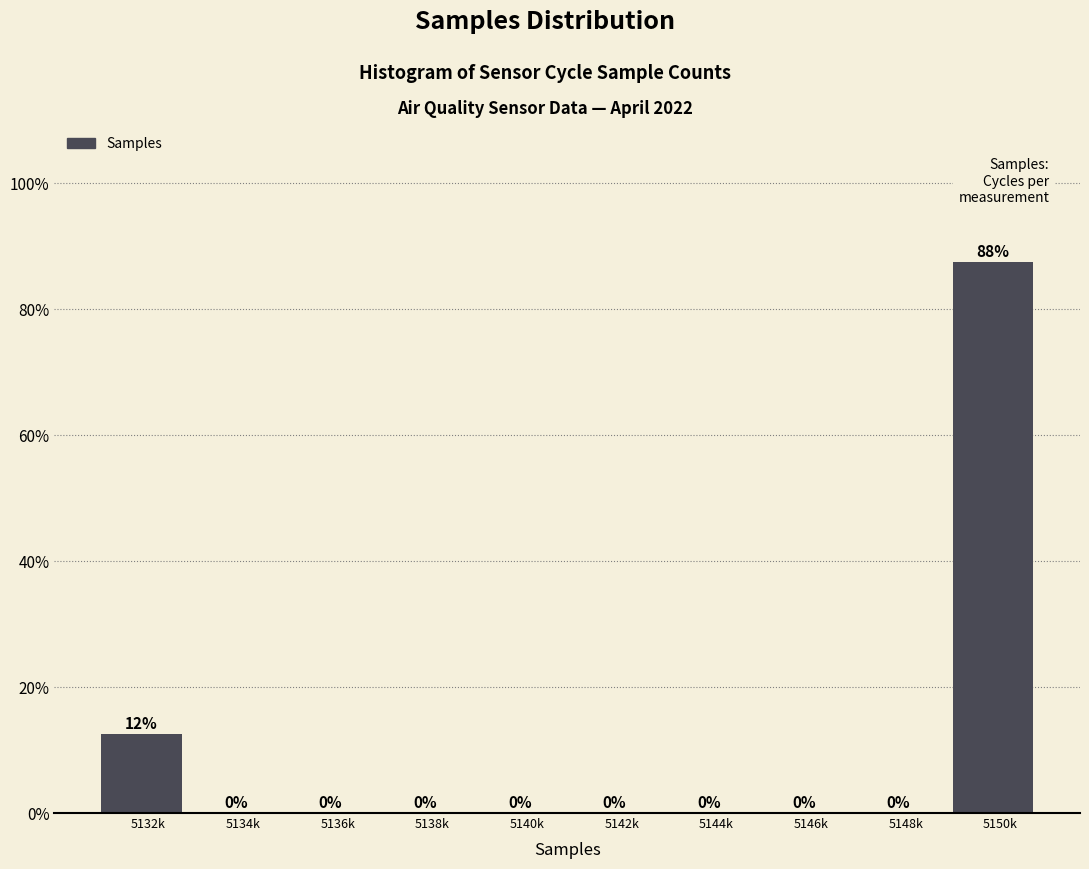

What is the sum of all values?

100.0